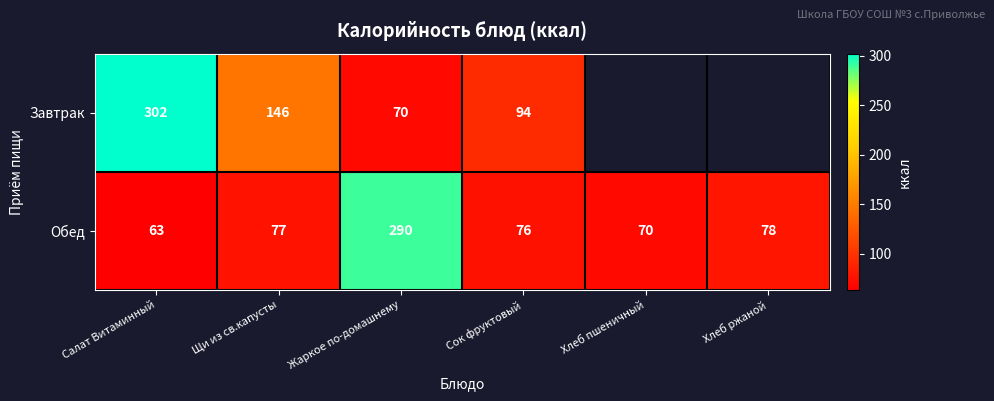

What is the smallest value displayed?

63.0